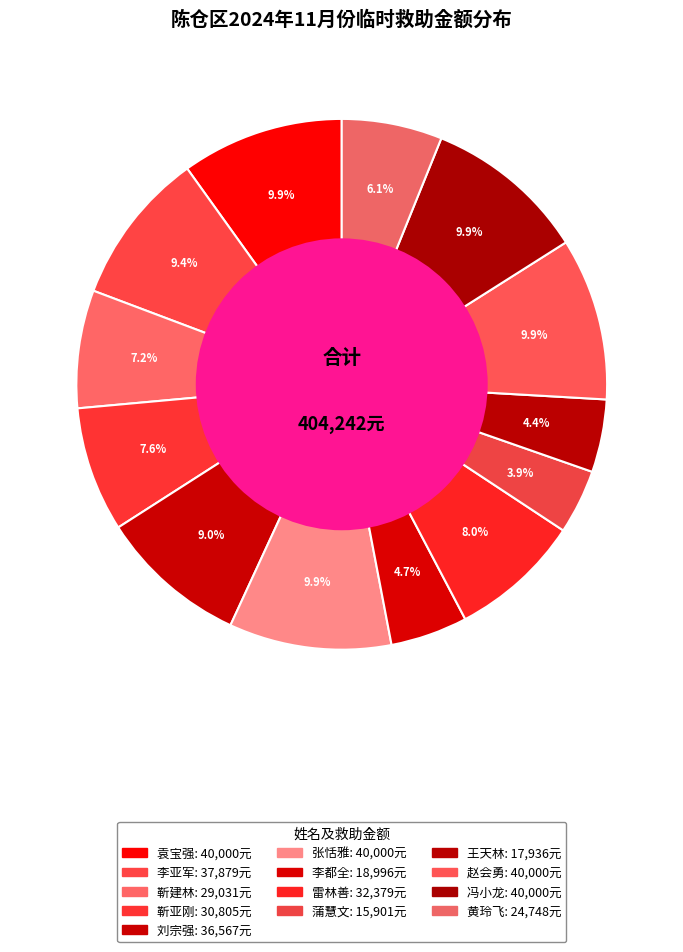

To the nearest percent, what is the difference between the largest and smallest slice percentages?

6%